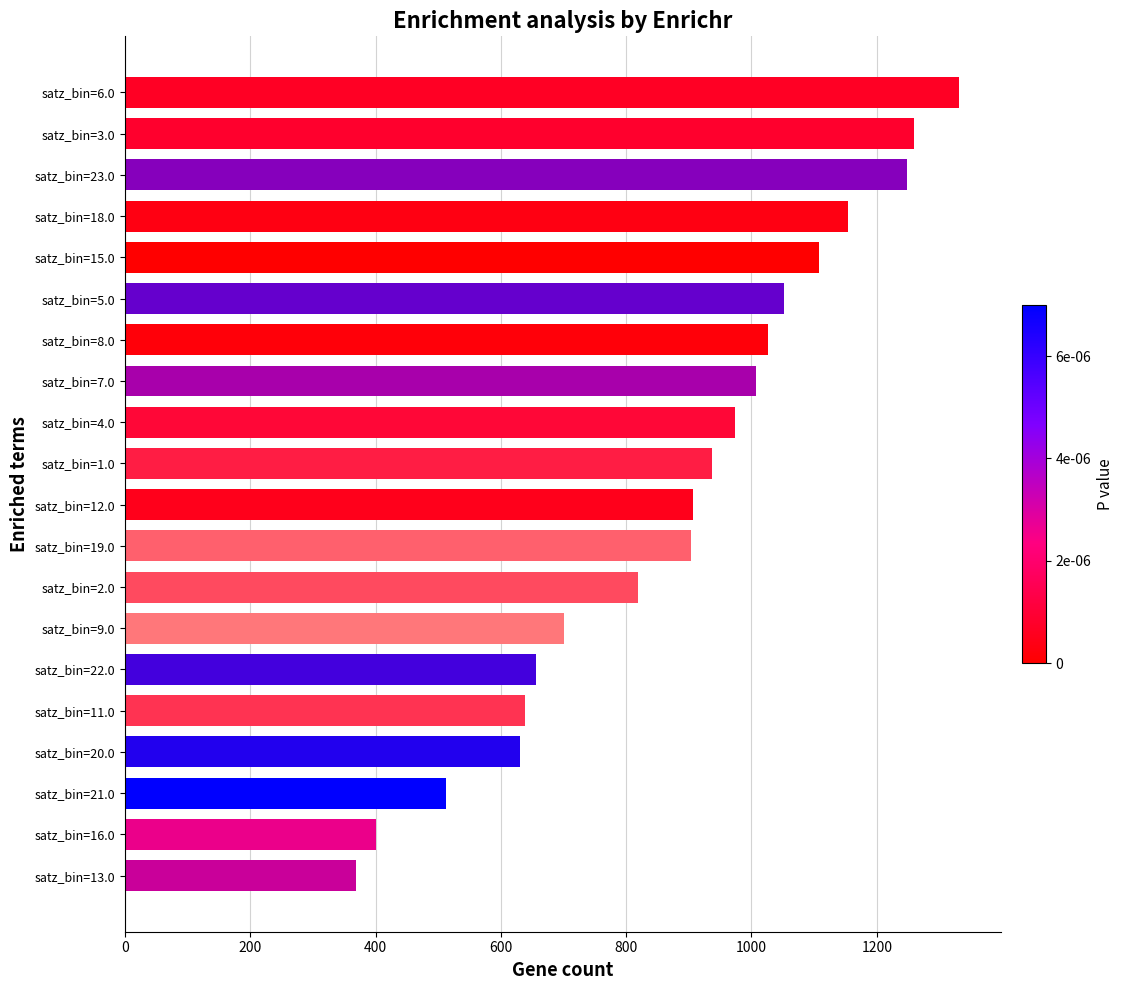

How many distinct data groups are displayed?

1